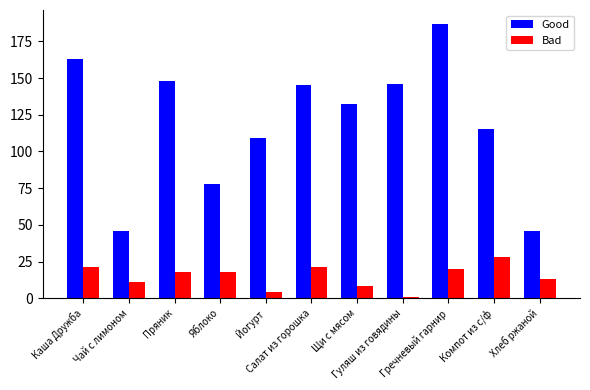

Which series has the largest total across all categories?

Good